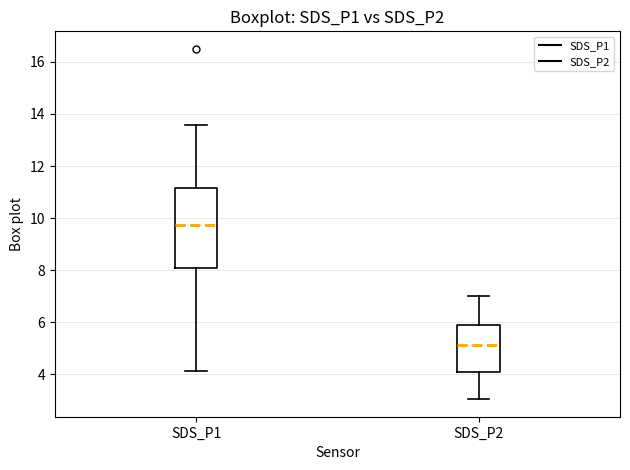

Reading left to right, read every box against the y-axis: the position of its median line, the range the box covers, and the ends of its whiskers. The values are not printed on the chart, so give them approximately, as read against the axis.

SDS_P1: median 9.8, box 8.0 to 11.2, whiskers 4.2 to 13.6
SDS_P2: median 5.2, box 4.2 to 6.0, whiskers 3.0 to 7.0